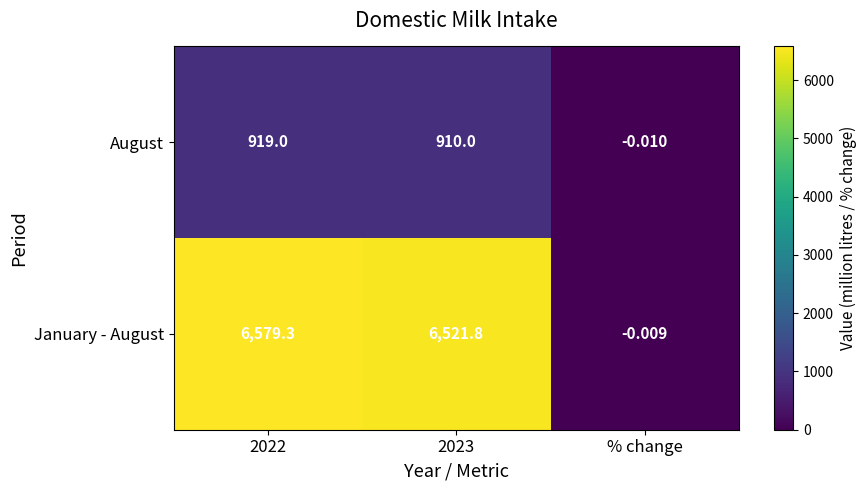

Which series has the widest spread of values?

January - August